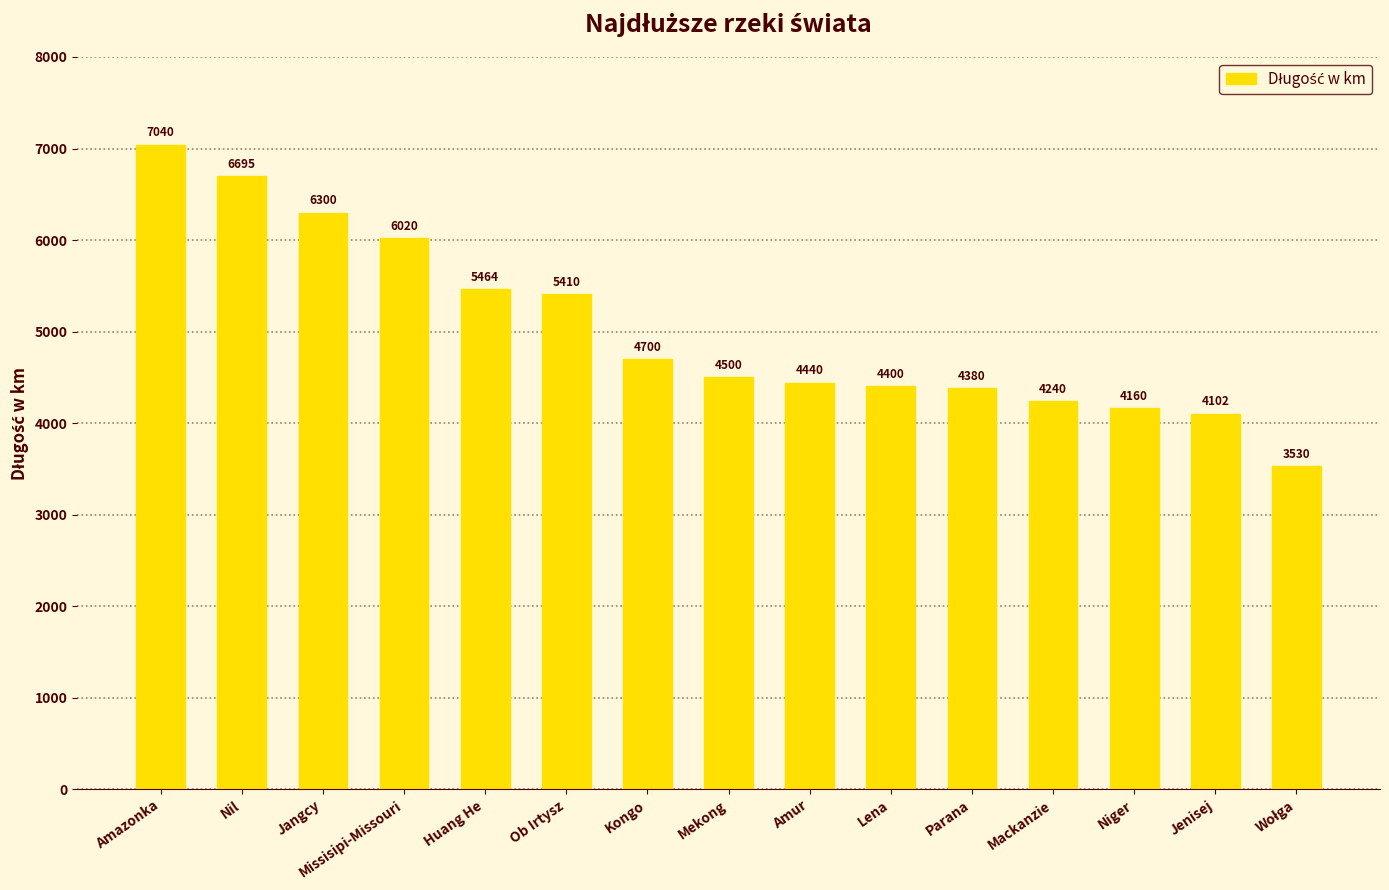

What is the maximum value shown in the chart?

7040